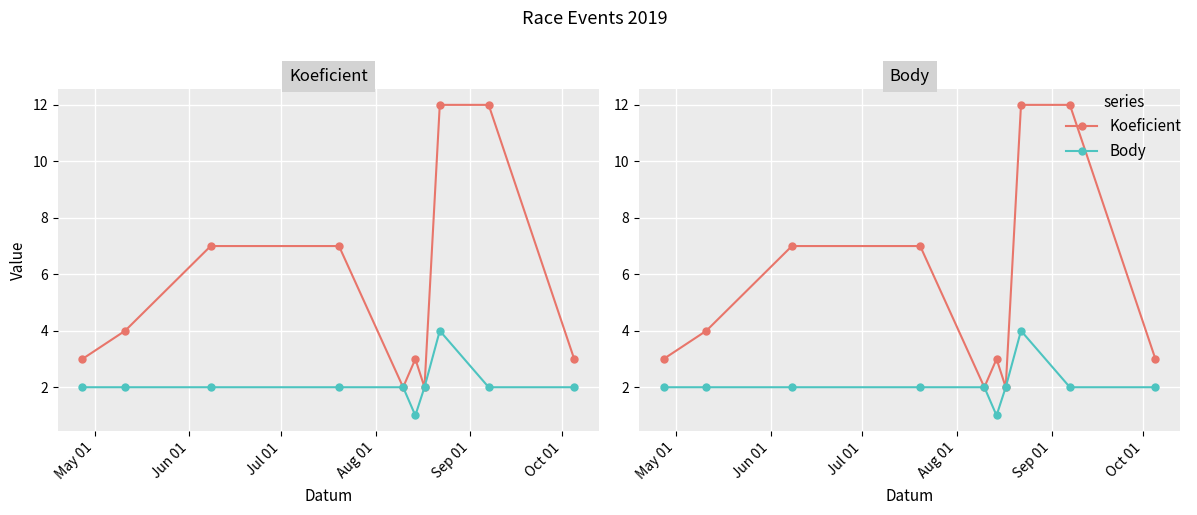

Is it true that Koeficient equals 3 at 6?

False